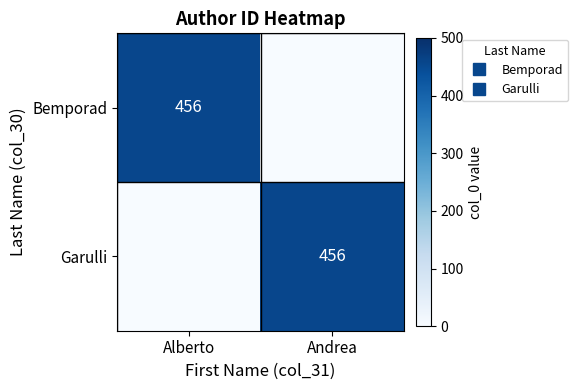

What is the sum of the Garulli values at Alberto and Andrea?

456